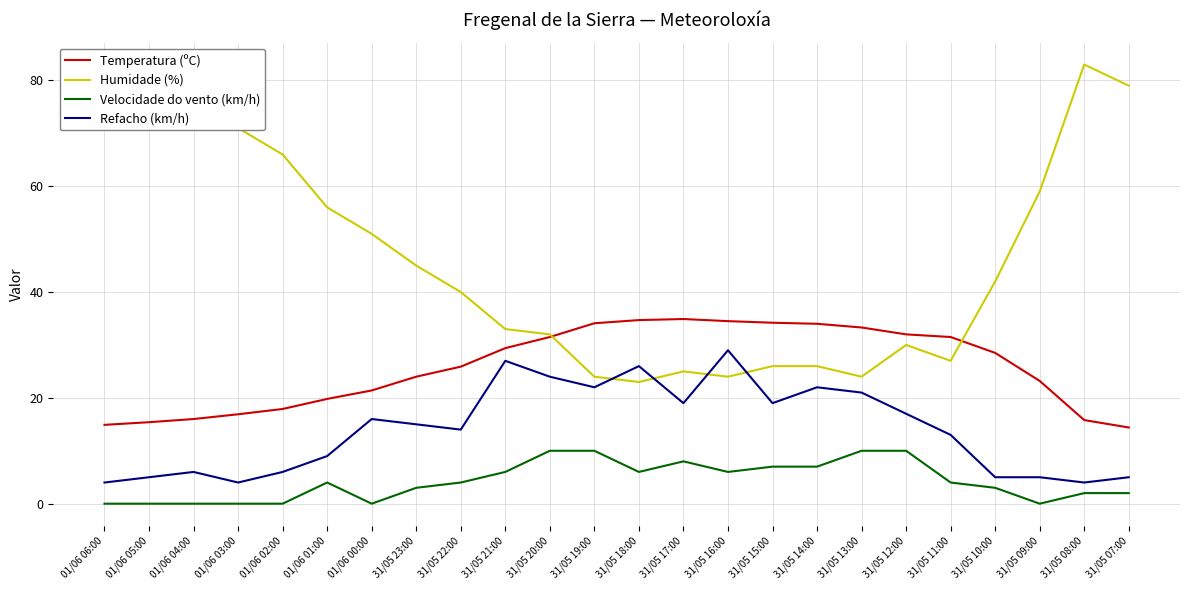

True or false: Temperatura (ºC) has more than 0 interior local peaks.

True